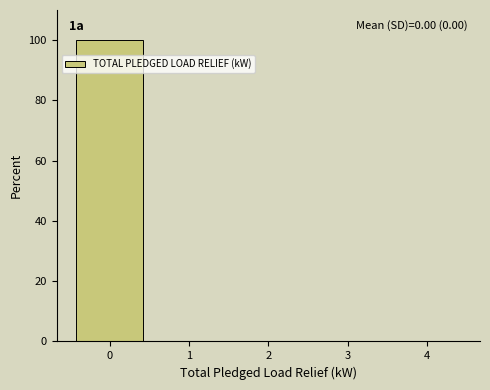

Which range on the x-axis has the tallest bar?

-0.5 to 0.5